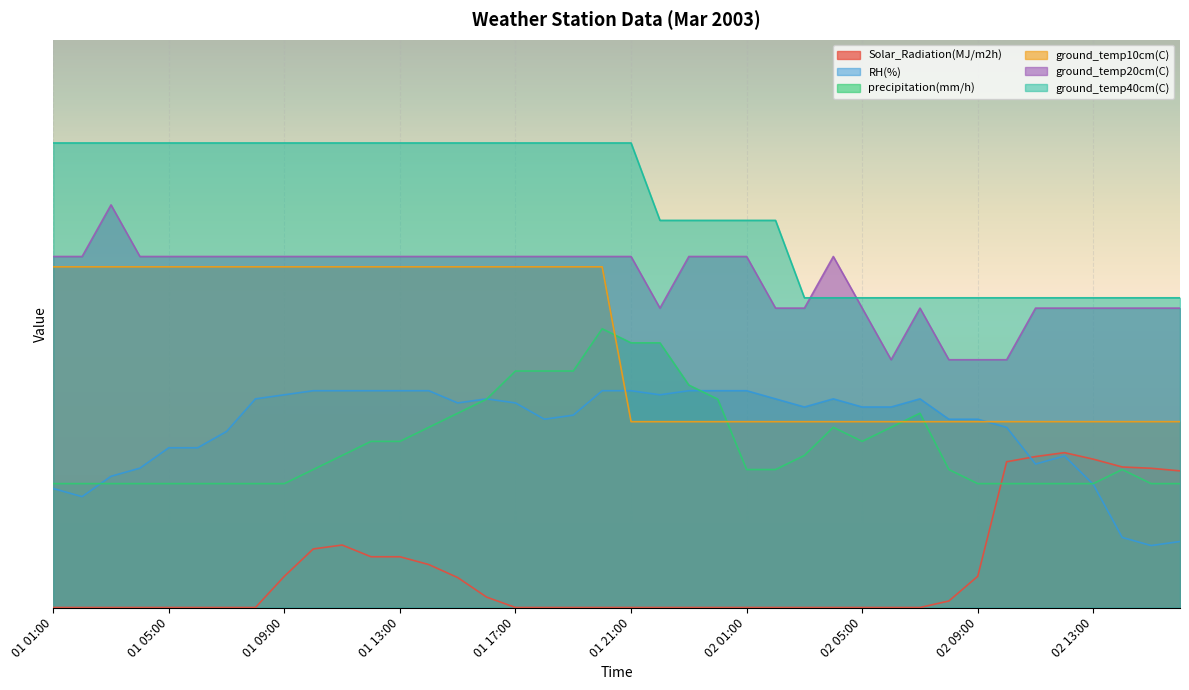

Reading left to right, list all the values displayed in this chart.

Solar_Radiation(MJ/m2h): 0.0	0.0	0.0	0.0	0.0	0.0	0.0	0.0	6.1	11.3	12.1	9.8	9.8	8.3	5.8	2.0	0.0	0.0	0.0	0.0	0.0	0.0	0.0	0.0	0.0	0.0	0.0	0.0	0.0	0.0	0.0	1.3	6.1	28.2	29.2	30.0	28.7	27.2	27.0	26.5
RH(%): 23.1	21.5	25.4	27.0	30.9	30.9	34.1	40.4	41.2	42.0	42.0	42.0	42.0	42.0	39.6	40.4	39.6	36.5	37.3	42.0	42.0	41.2	42.0	42.0	42.0	40.4	38.8	40.4	38.8	38.8	40.4	36.5	36.5	34.9	27.8	29.4	23.8	13.6	12.0	12.8
precipitation(mm/h): 24.0	24.0	24.0	24.0	24.0	24.0	24.0	24.0	24.0	26.7	29.5	32.2	32.2	34.9	37.6	40.4	45.8	45.8	45.8	54.0	51.3	51.3	43.1	40.4	26.7	26.7	29.5	34.9	32.2	34.9	37.6	26.7	24.0	24.0	24.0	24.0	24.0	26.7	24.0	24.0
ground_temp10cm(C): 66.0	66.0	66.0	66.0	66.0	66.0	66.0	66.0	66.0	66.0	66.0	66.0	66.0	66.0	66.0	66.0	66.0	66.0	66.0	66.0	36.0	36.0	36.0	36.0	36.0	36.0	36.0	36.0	36.0	36.0	36.0	36.0	36.0	36.0	36.0	36.0	36.0	36.0	36.0	36.0
ground_temp20cm(C): 68.0	68.0	78.0	68.0	68.0	68.0	68.0	68.0	68.0	68.0	68.0	68.0	68.0	68.0	68.0	68.0	68.0	68.0	68.0	68.0	68.0	58.0	68.0	68.0	68.0	58.0	58.0	68.0	58.0	48.0	58.0	48.0	48.0	48.0	58.0	58.0	58.0	58.0	58.0	58.0
ground_temp40cm(C): 90.0	90.0	90.0	90.0	90.0	90.0	90.0	90.0	90.0	90.0	90.0	90.0	90.0	90.0	90.0	90.0	90.0	90.0	90.0	90.0	90.0	75.0	75.0	75.0	75.0	75.0	60.0	60.0	60.0	60.0	60.0	60.0	60.0	60.0	60.0	60.0	60.0	60.0	60.0	60.0